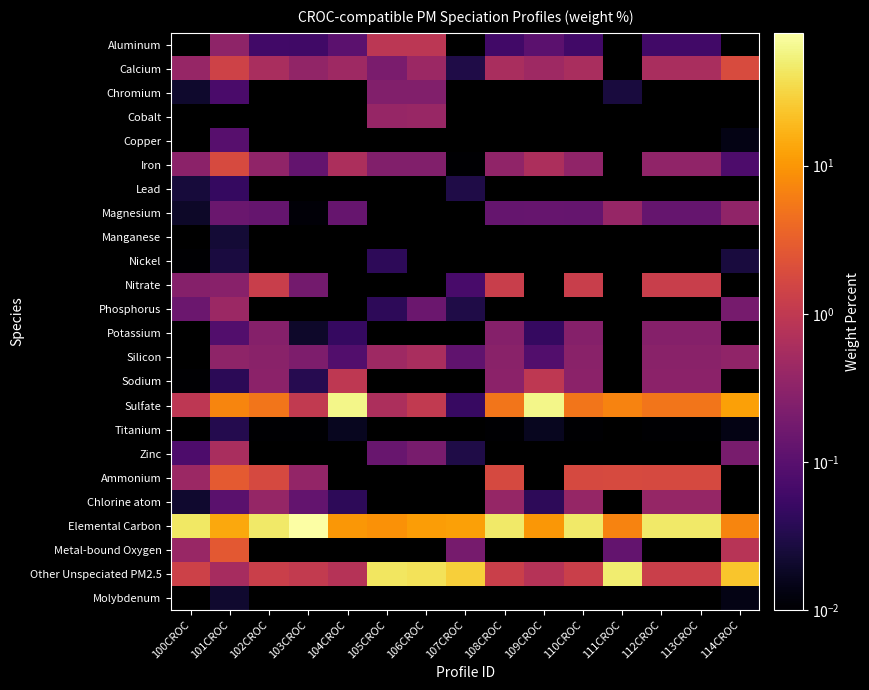

What is the greatest value displayed?

79.0